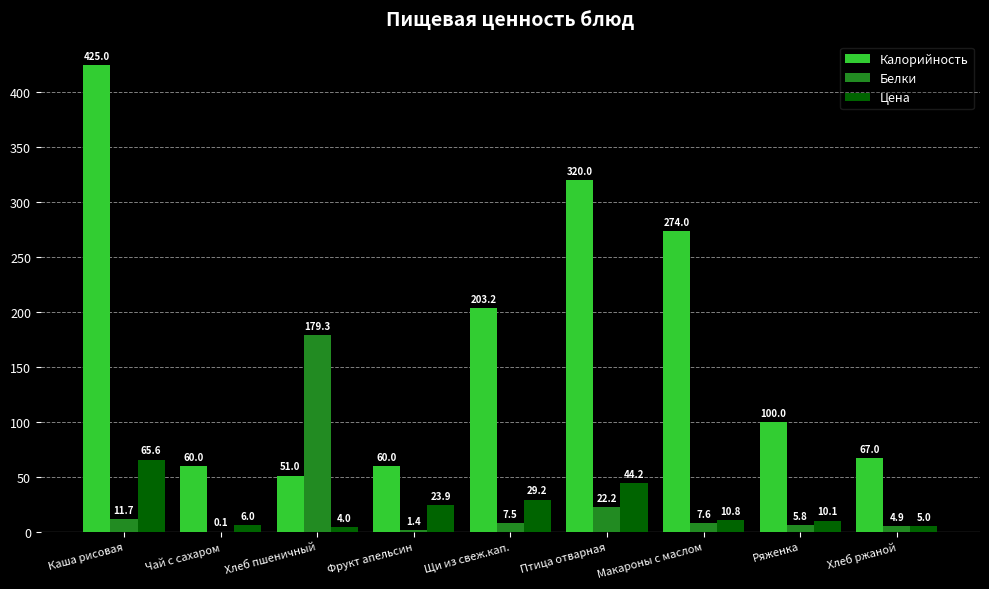

What is the greatest value displayed?

425.0